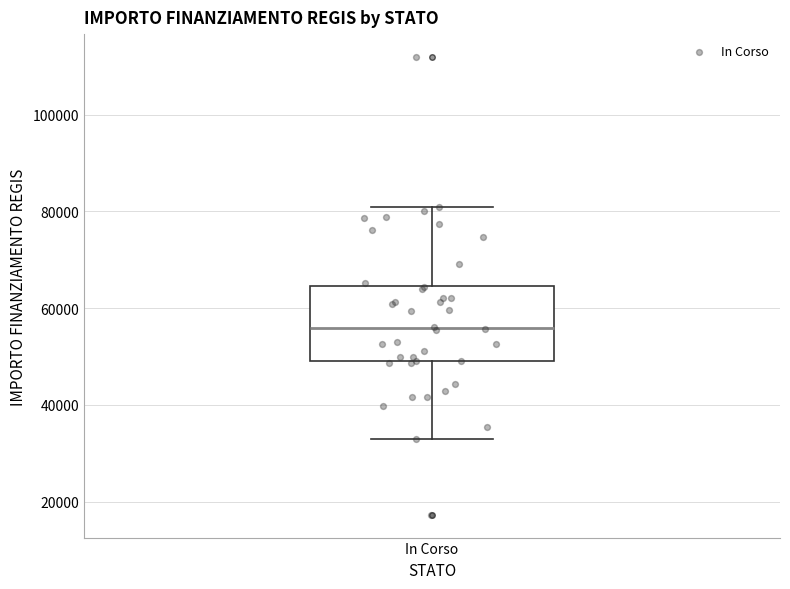

Transcribe this box plot: give where the median line is, the range the box spans, and where the two whiskers end, as read against the y-axis. The values are not printed on the chart, so give them approximately, as read against the axis.

median 56000, box 50000 to 64000, whiskers 32000 to 80000